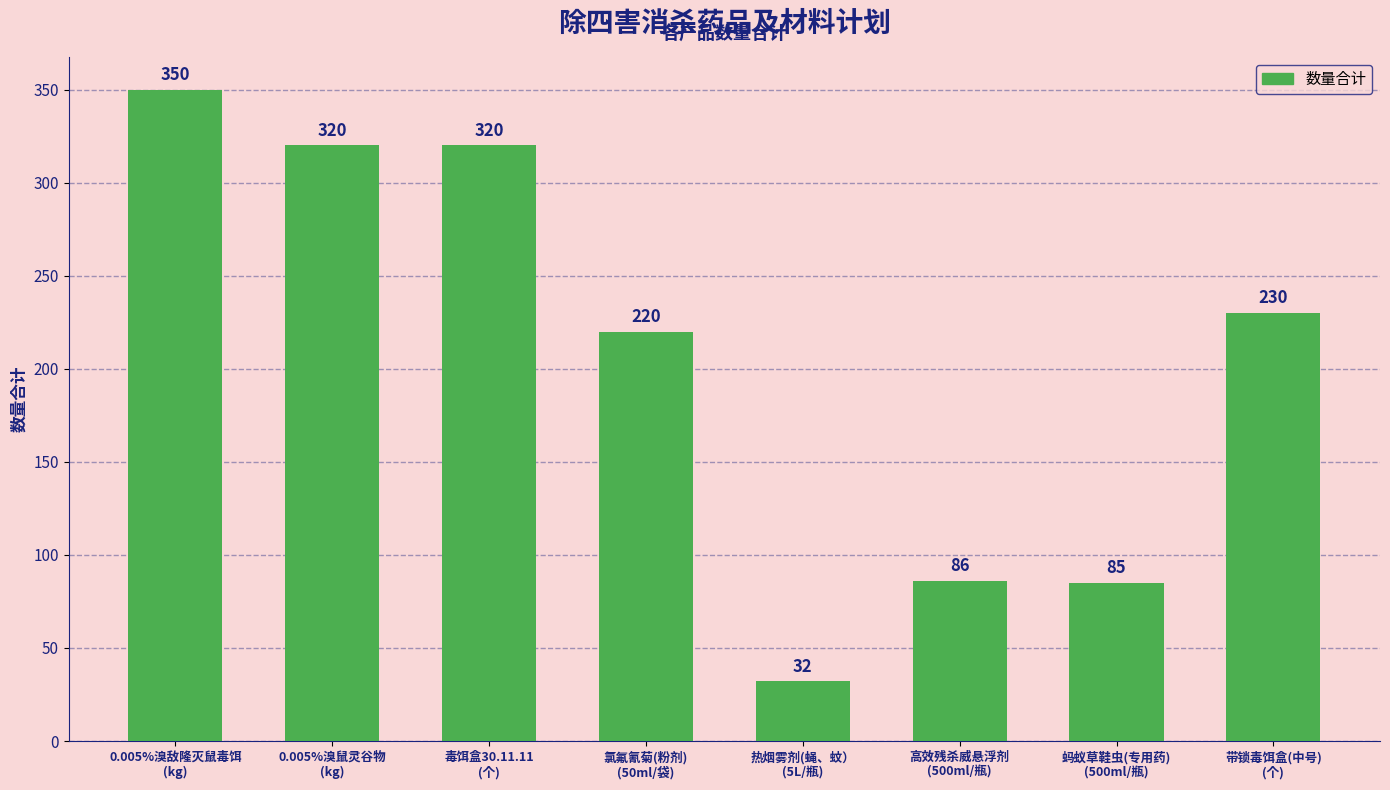

What is the value of the 3rd bar from the left?

320